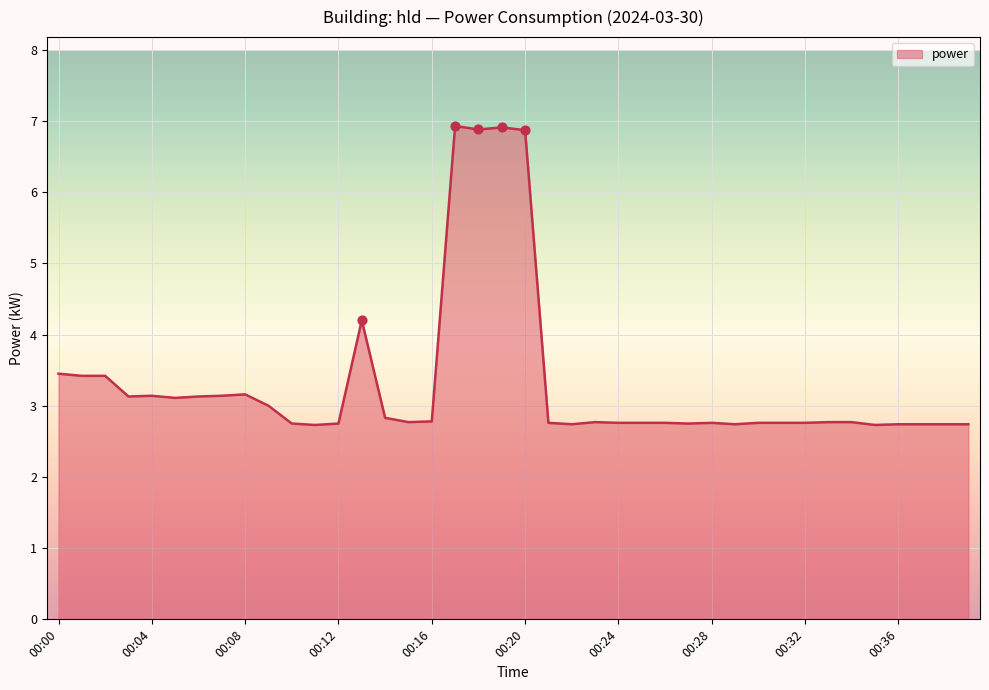

What is the difference between the maximum and minimum values?

4.2